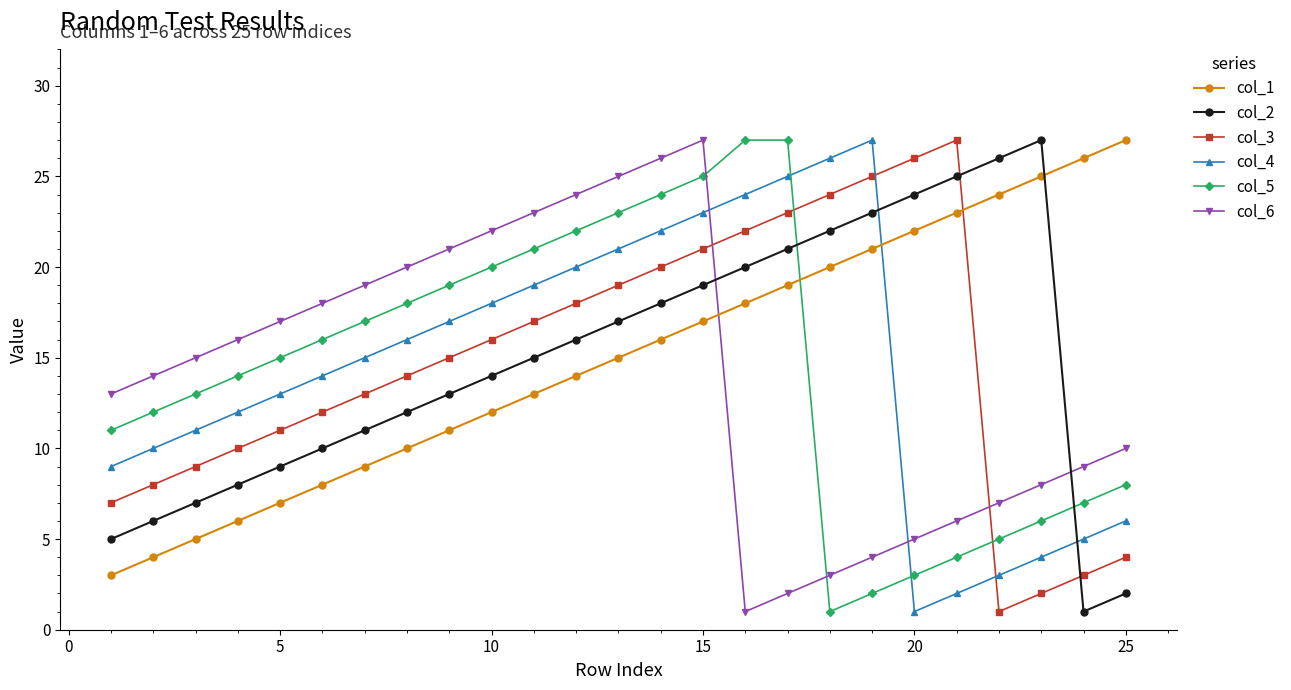

True or false: col_1 has more than 0 points higher than both neighbors.

False